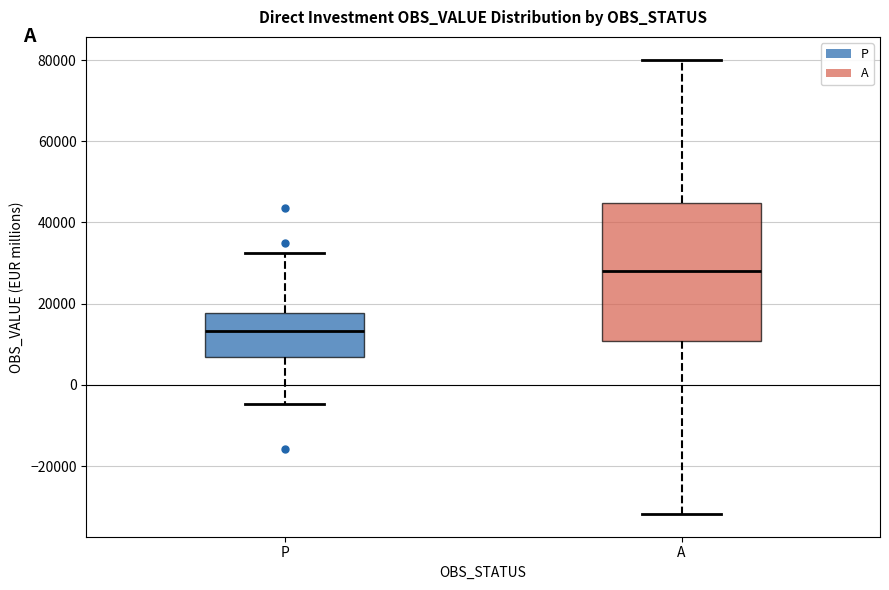

Where does the upper whisker of the box for A end on the y-axis? The values are not printed on the chart, so give them approximately, as read against the axis.

80000